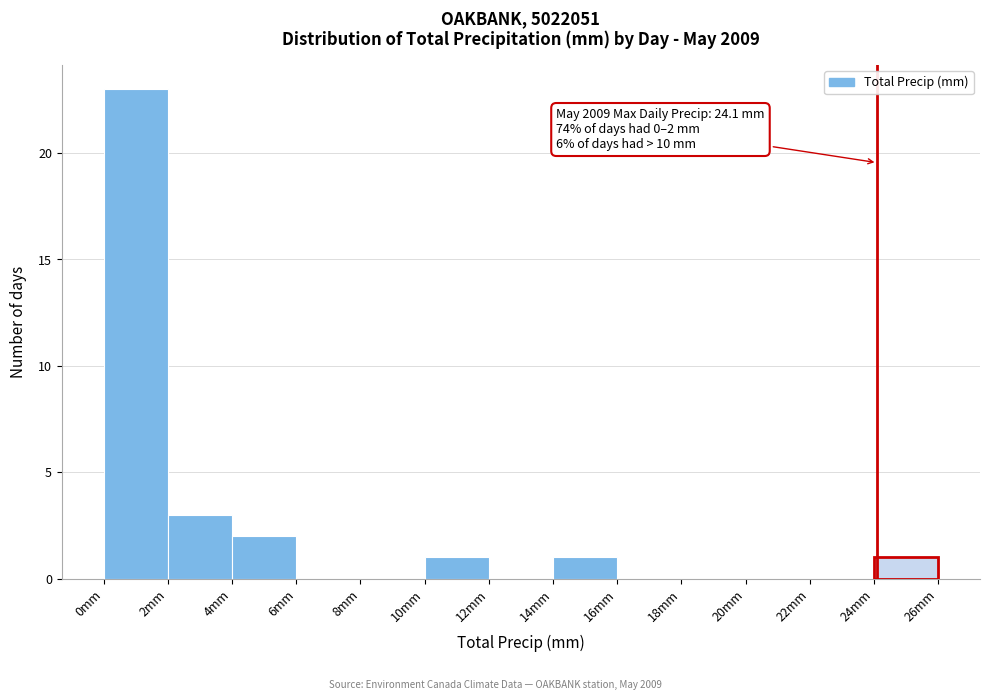

Which range on the x-axis has the tallest bar?

0 to 2